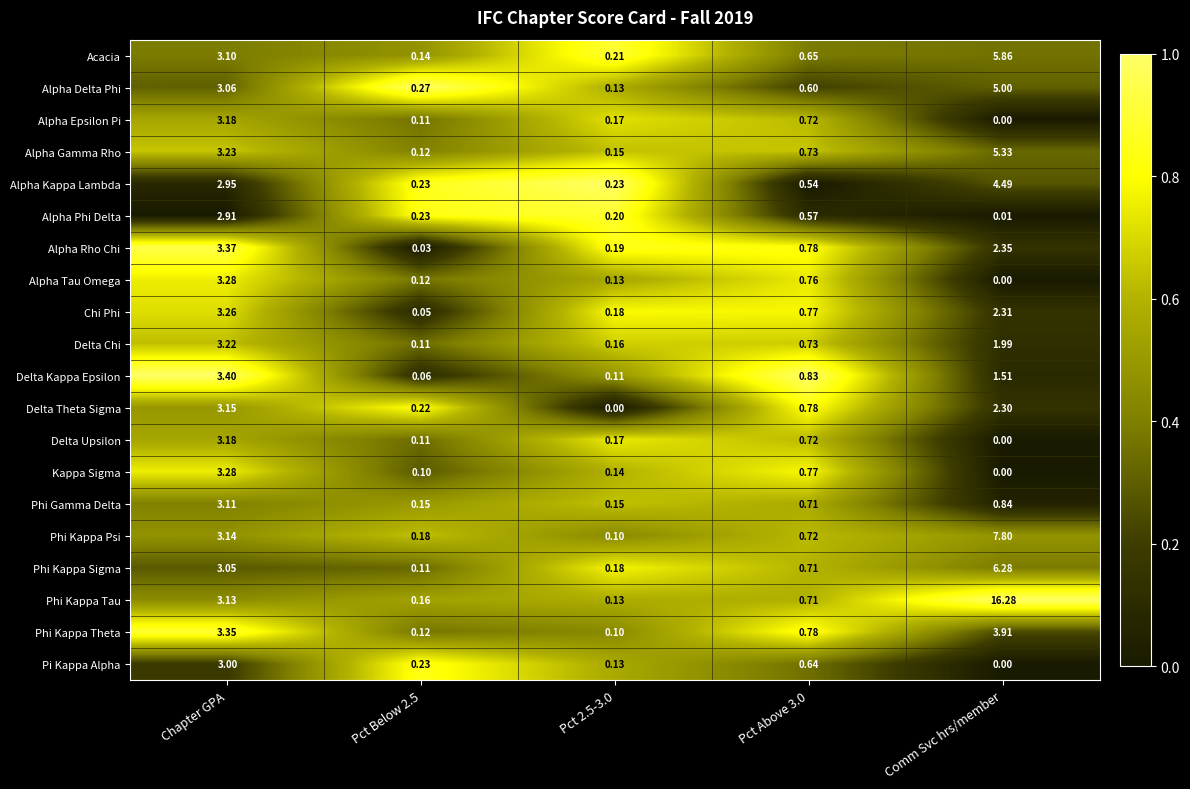

What is the total value across all series at Pct Above 3.0?

14.2